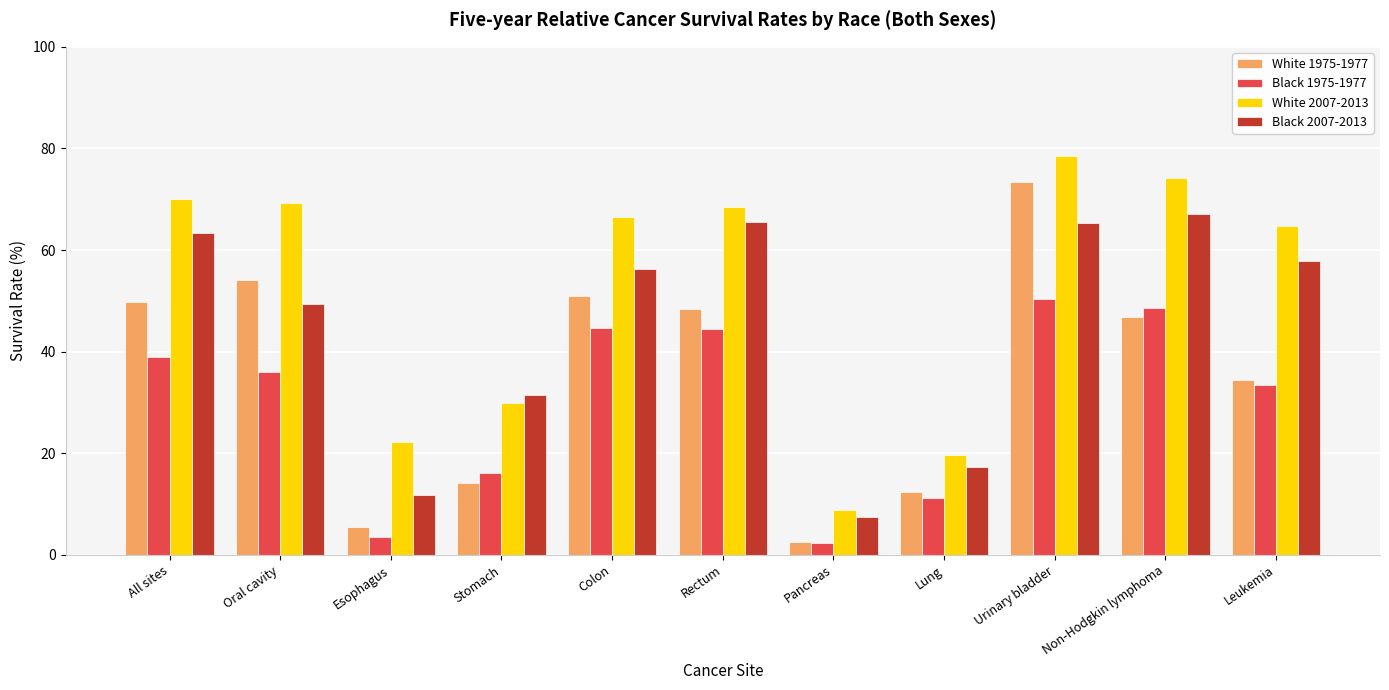

Which series has the largest total across all categories?

White 2007-2013